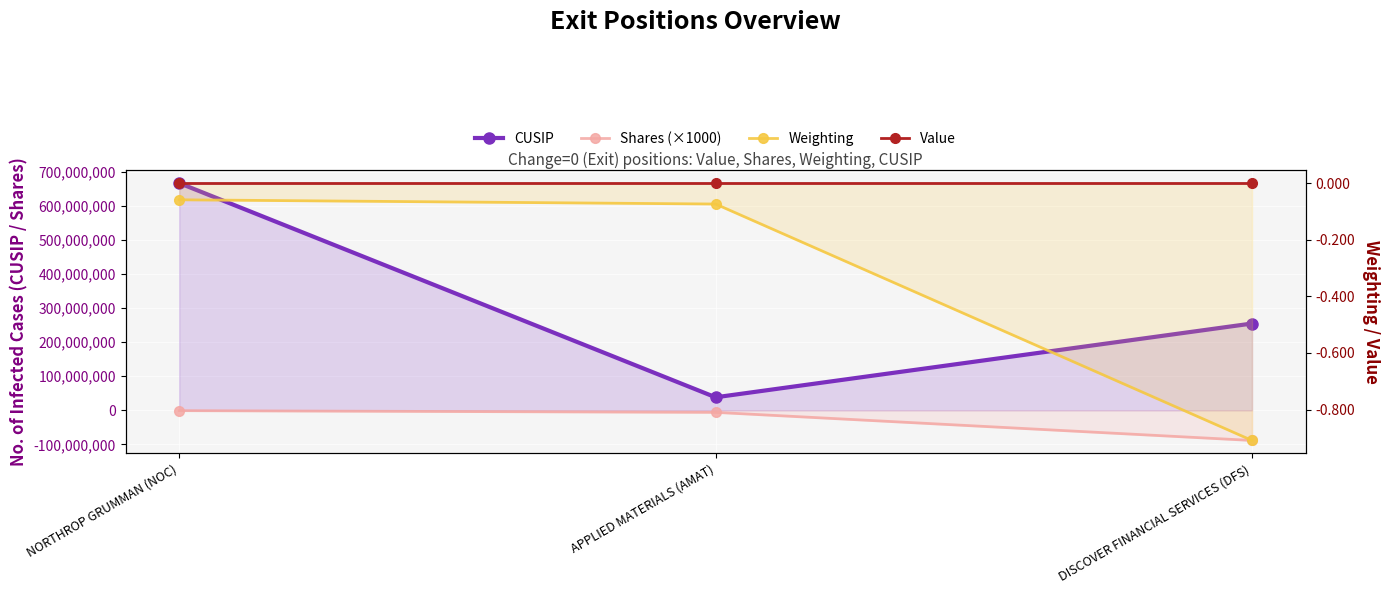

What is the total value across all series at APPLIED MATERIALS (AMAT)?

32222104.9